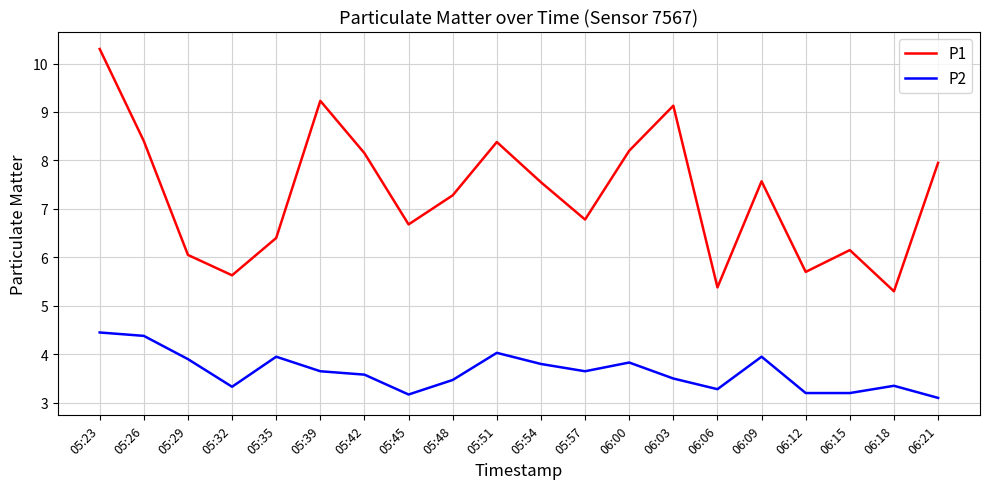

The value of P1 at 05:26 is 8.4. True or false?

True